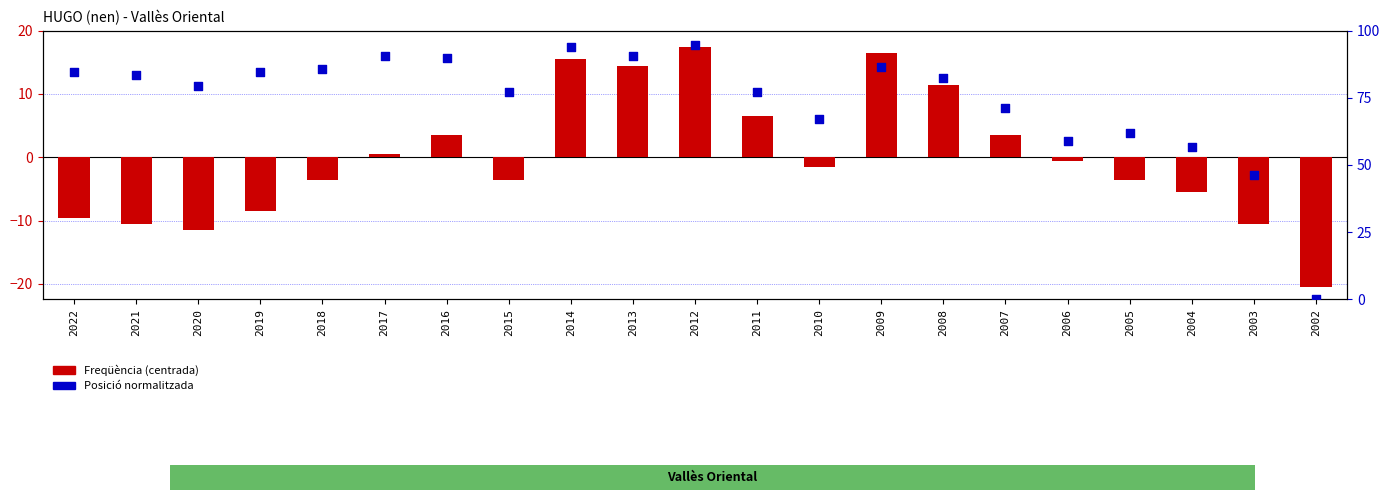

Which series has the largest total across all categories?

Posició (normalitzada)